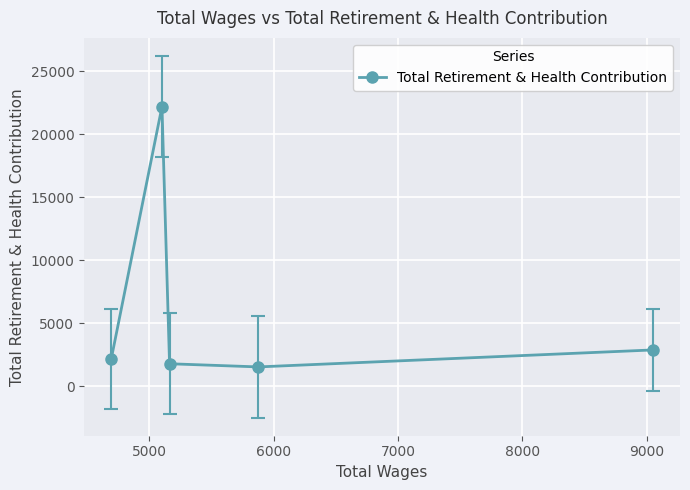

Does the chart display data point markers on the line(s)?

Yes